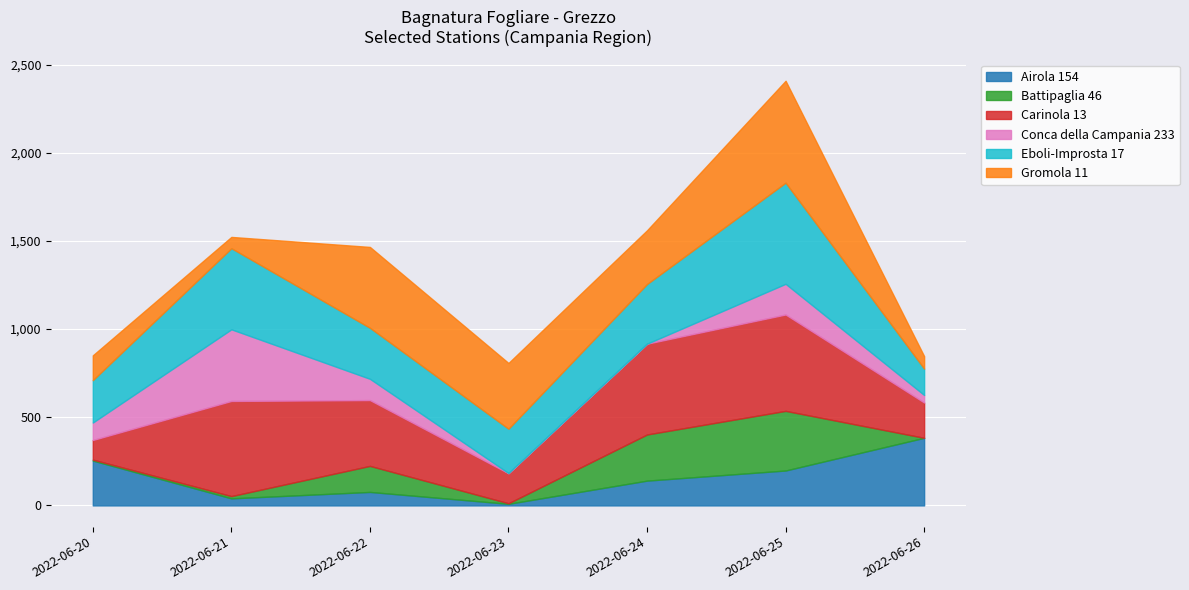

Which series has the widest spread of values?

Gromola 11